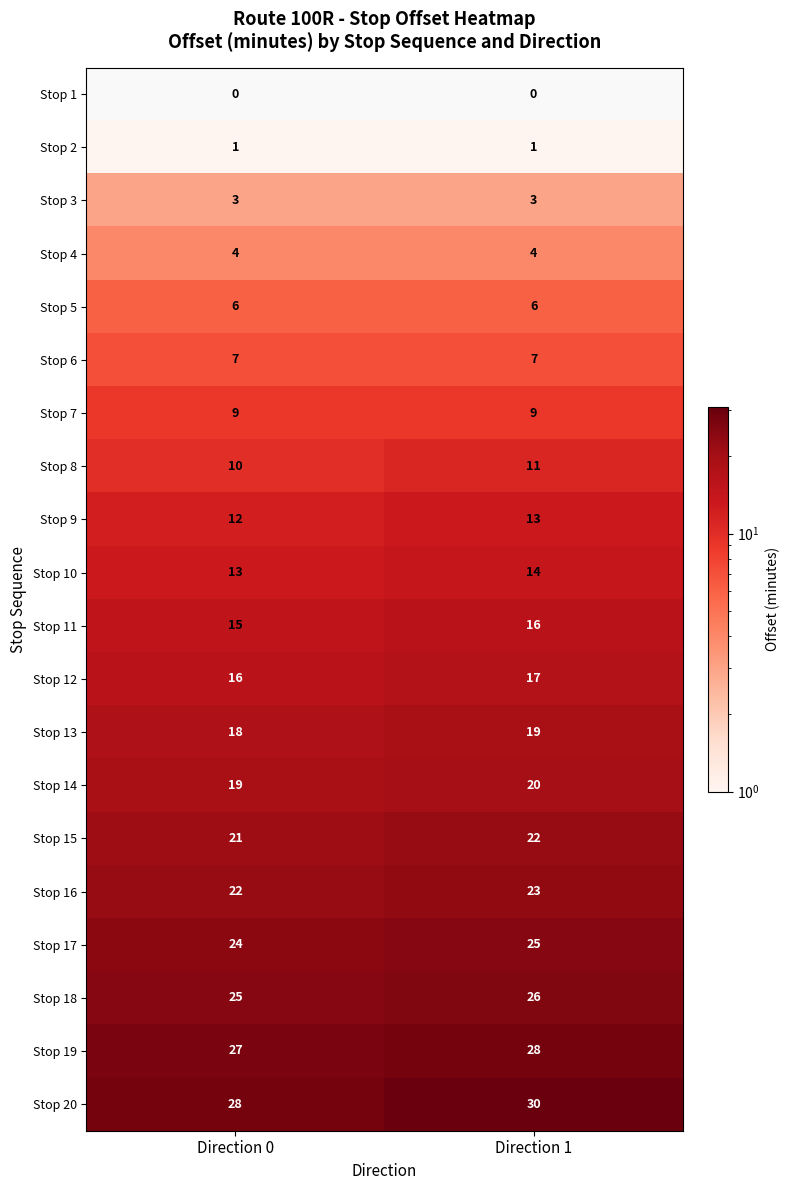

At which label is Stop 17 closest to 24?

Direction 0